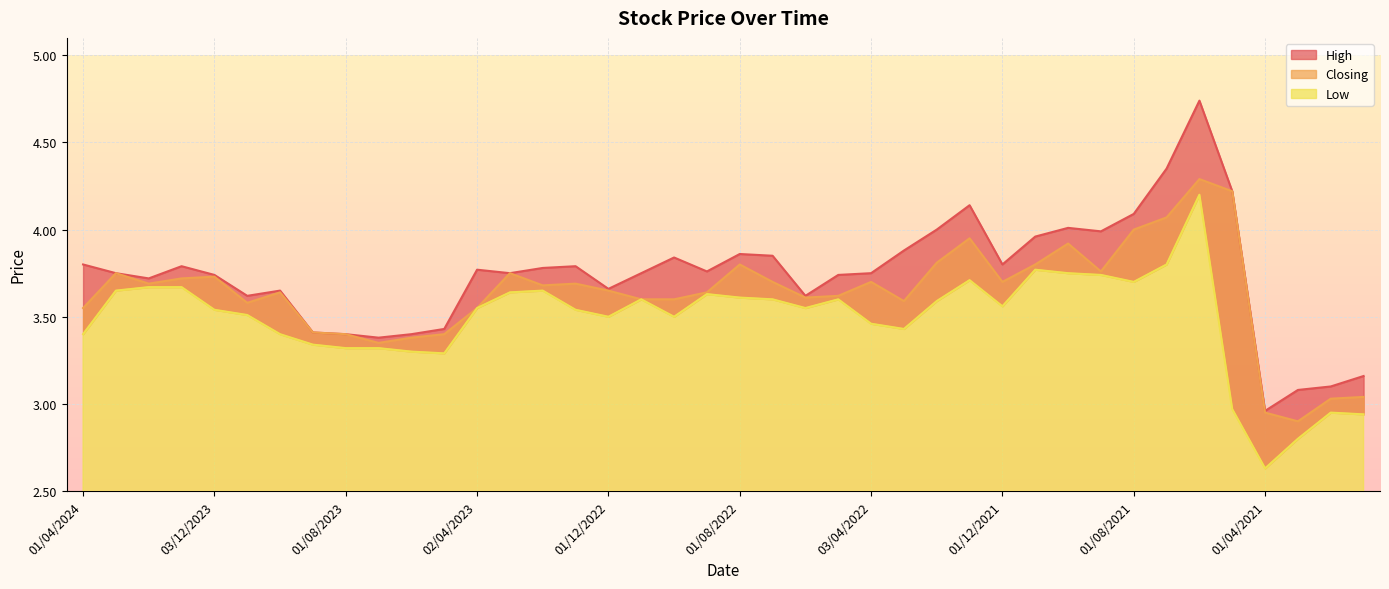

What value does the Closing series have at 01/02/2024?

3.7